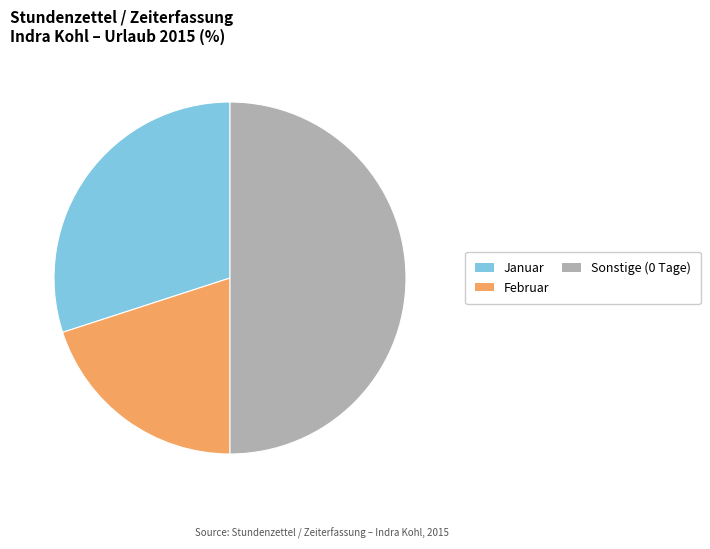

Count the number of slices in the pie.

3